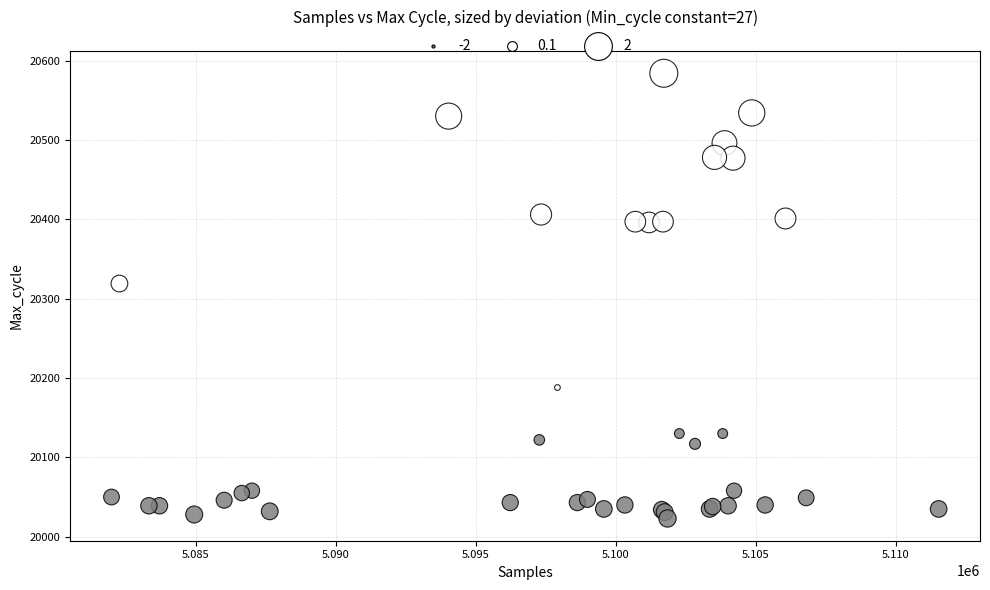

What Y value in the scatter plot is closest to 20303?

20319